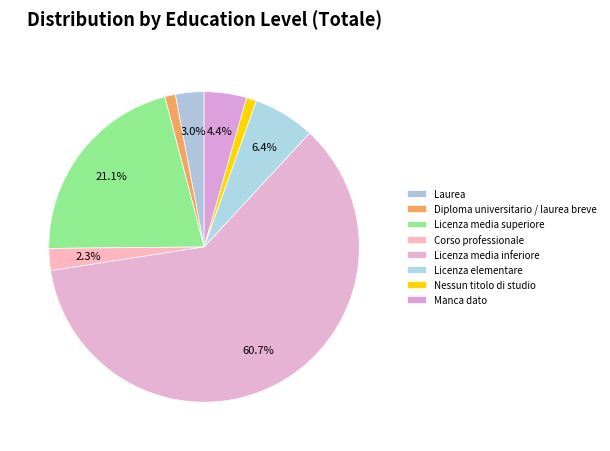

How many segments does this pie chart have?

8